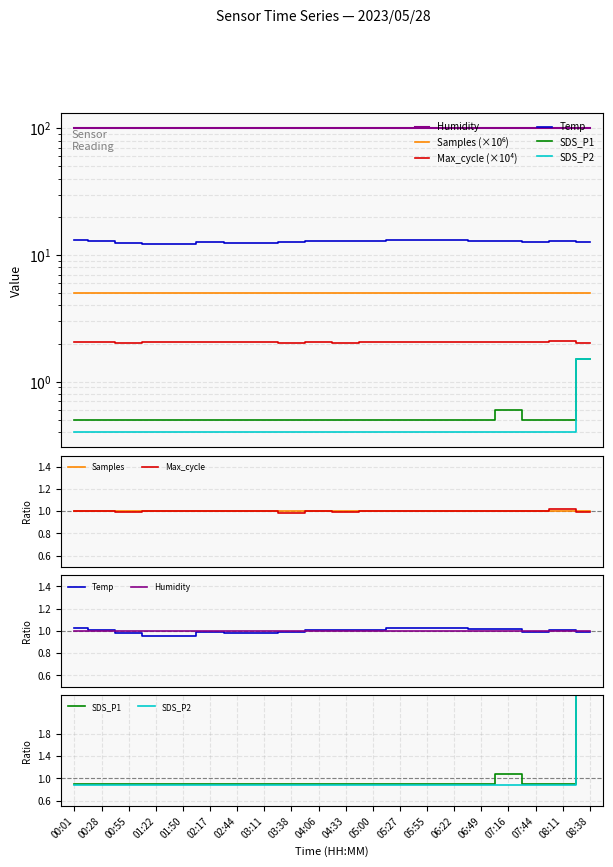

Between which two adjacent categories do Temp and SDS_P2 first intersect?

08:11 and 08:38